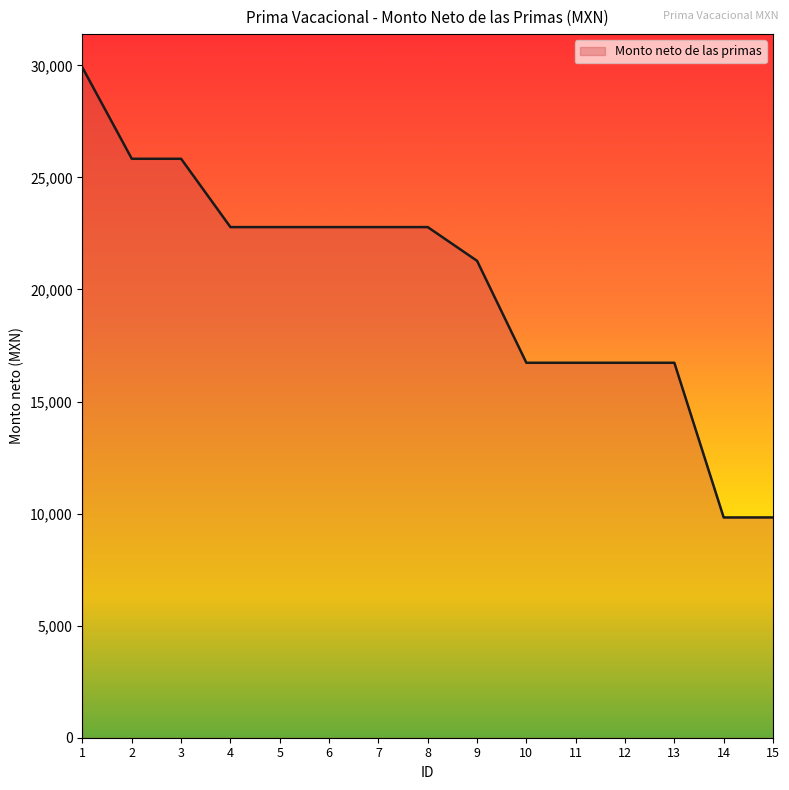

What is the difference between the maximum and minimum values?

20071.6